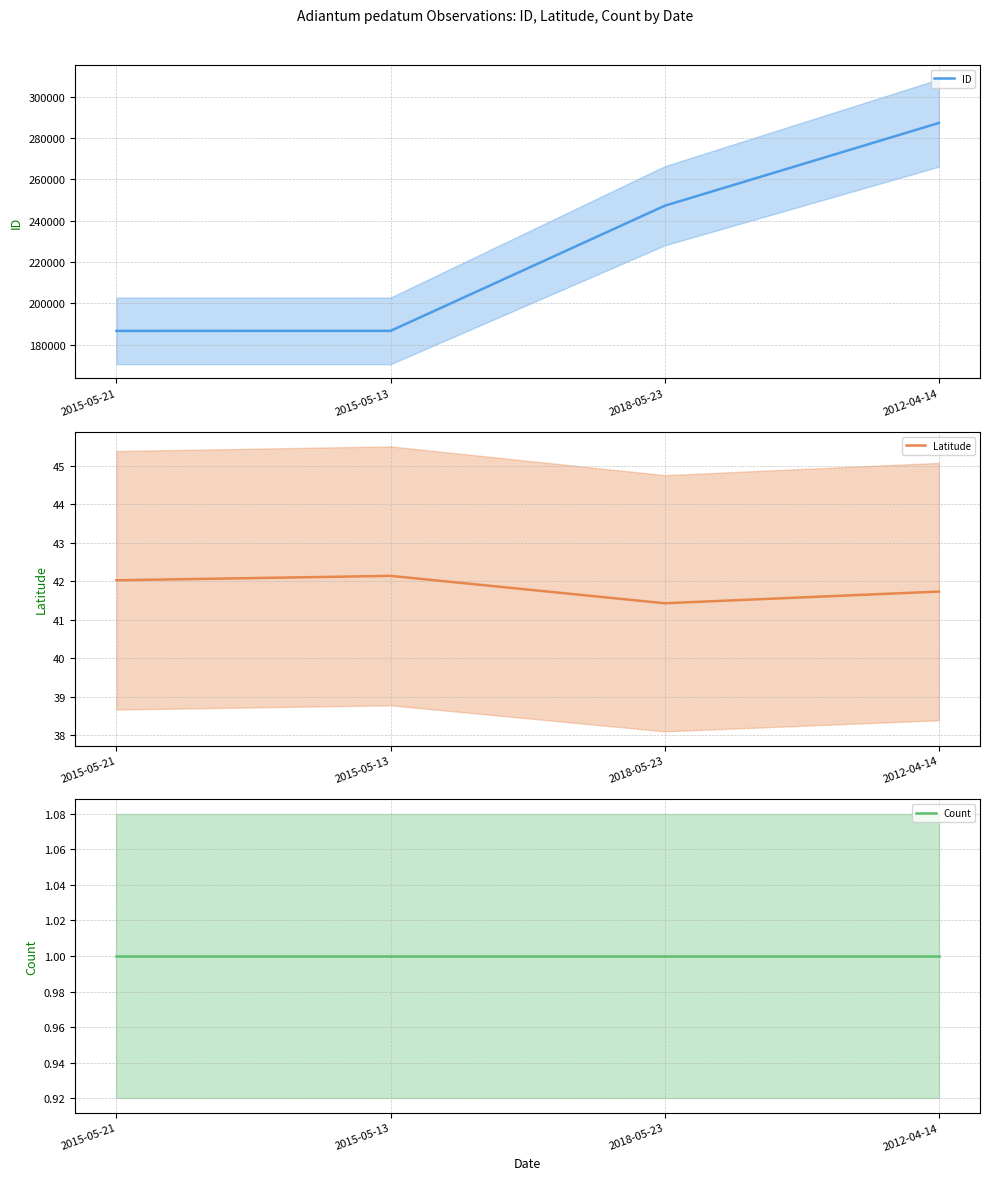

True or false: Count has a value of 0.2 at 2015-05-21.

False